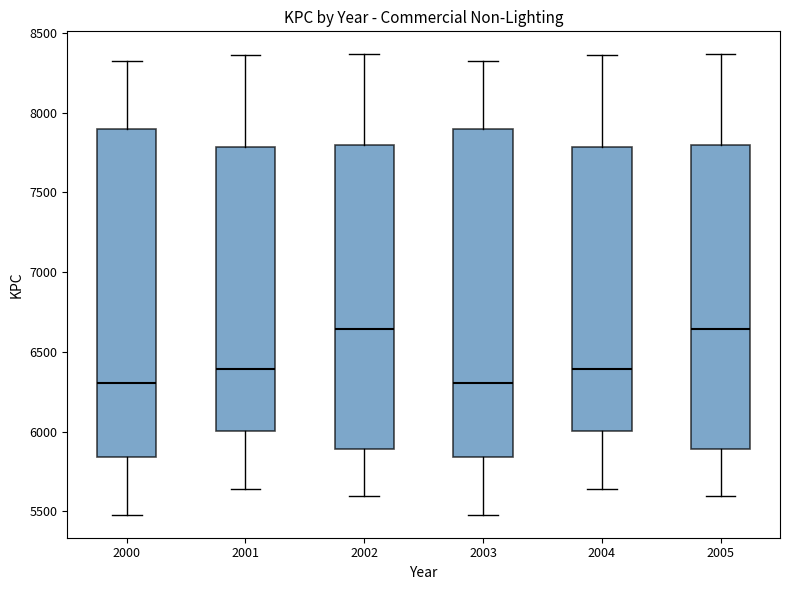

Reading left to right, read every box against the y-axis: the position of its median line, the range the box covers, and the ends of its whiskers. The values are not printed on the chart, so give them approximately, as read against the axis.

2000: median 6300, box 5850 to 7900, whiskers 5500 to 8350
2001: median 6400, box 6000 to 7800, whiskers 5650 to 8350
2002: median 6650, box 5900 to 7800, whiskers 5600 to 8350
2003: median 6300, box 5850 to 7900, whiskers 5500 to 8350
2004: median 6400, box 6000 to 7800, whiskers 5650 to 8350
2005: median 6650, box 5900 to 7800, whiskers 5600 to 8350